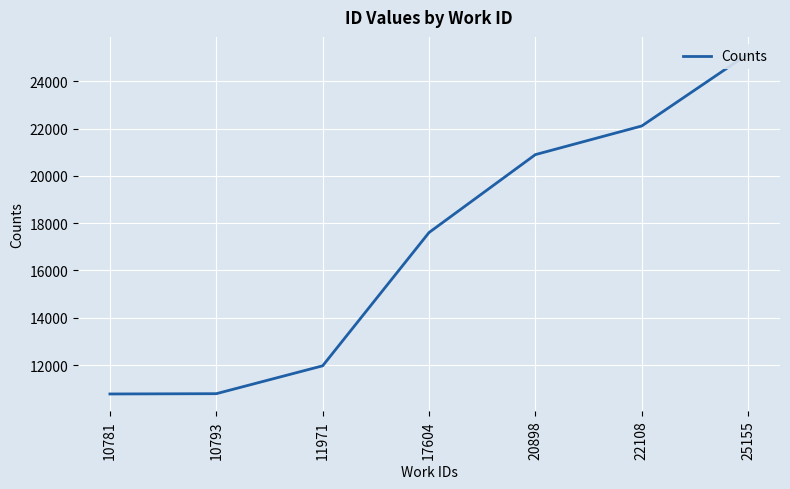

Which category has the highest value across all series?

25155